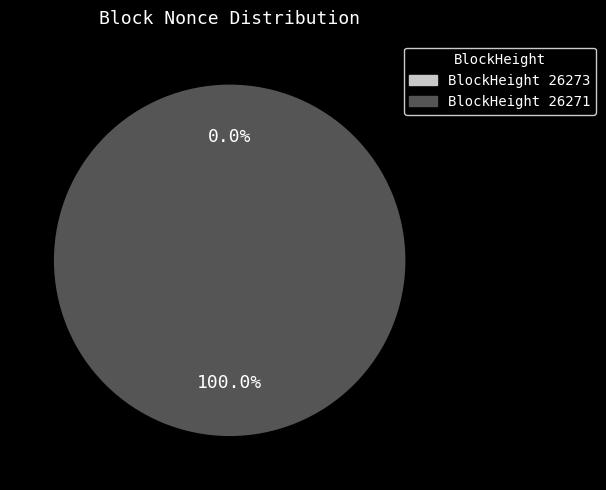

What percentage is the 26271 slice, to the nearest percent?

100%